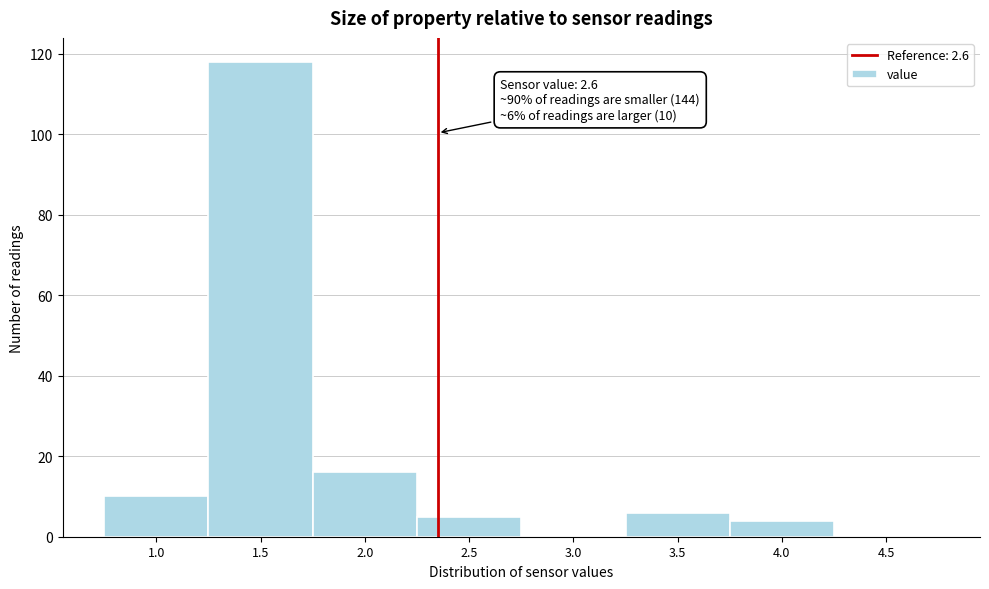

Reading right to left, list all the values displayed in this chart.

4.5=0	4.0=4	3.5=6	3.0=0	2.5=5	2.0=16	1.5=118	1.0=10